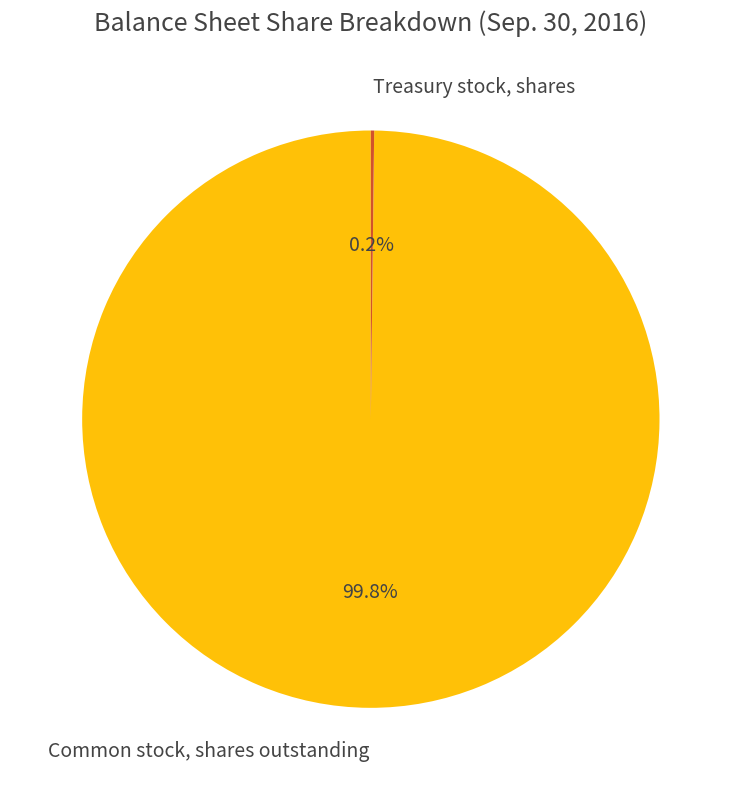

What is the largest slice in the pie chart?

Common stock, shares outstanding